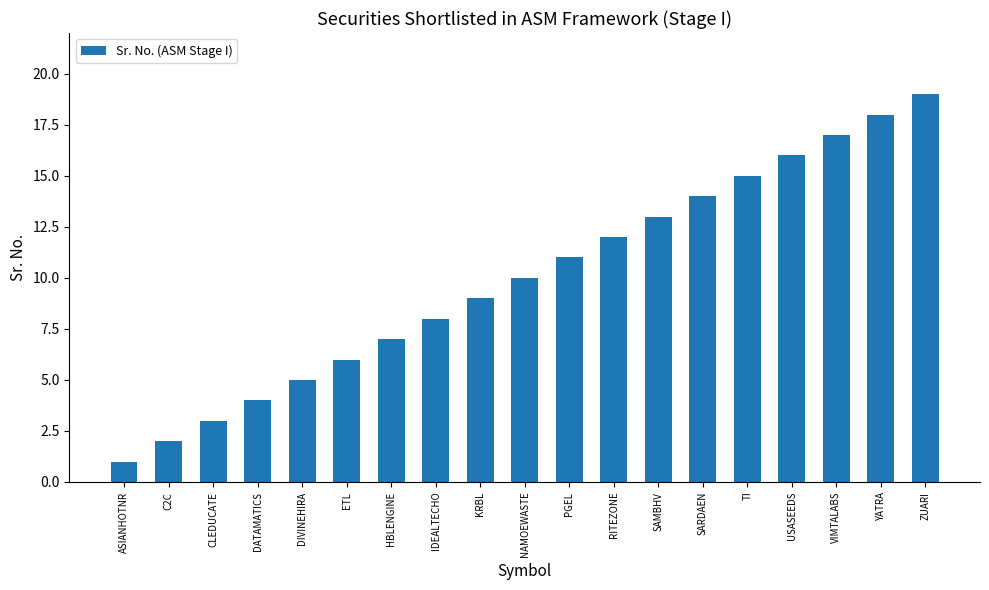

What value does the data have at IDEALTECHO?

8